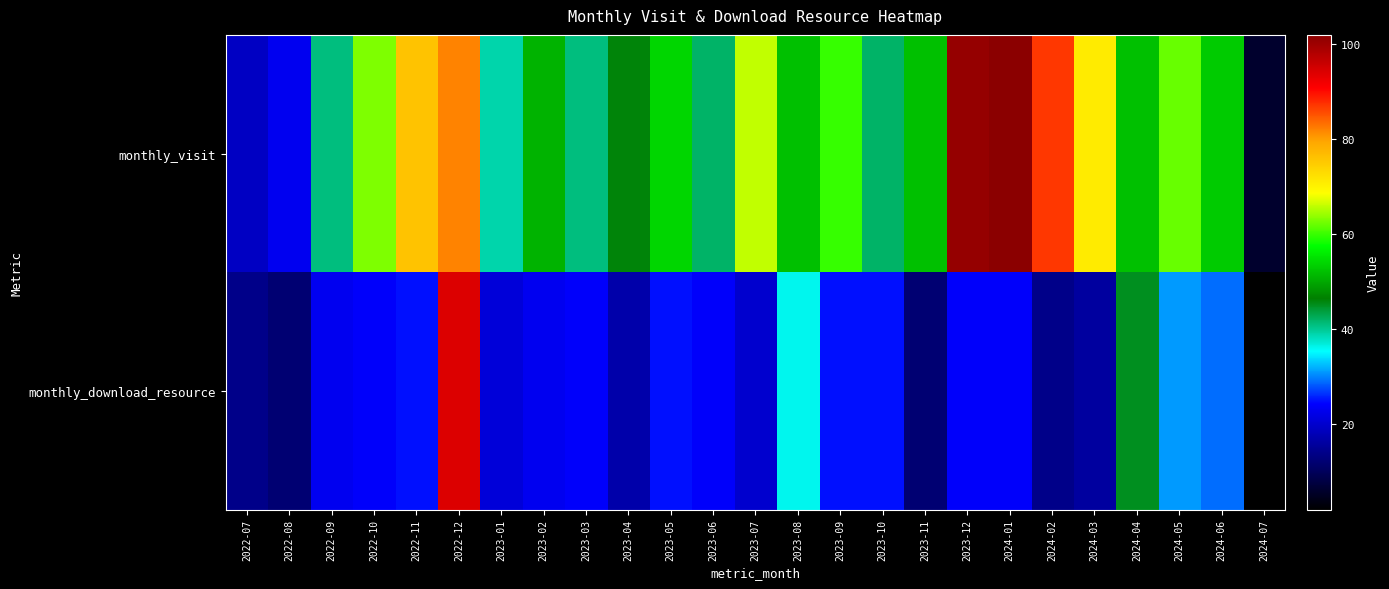

What is the total value across all series at 2022-09?

64